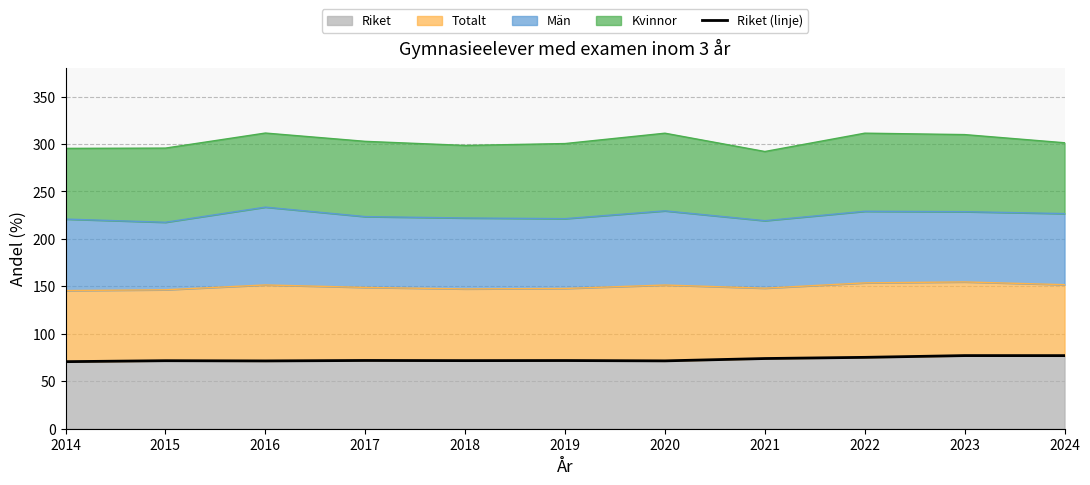

How many values exceed 71?

10